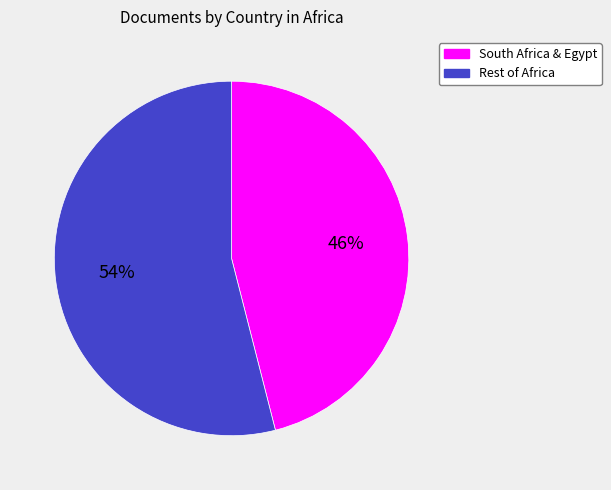

Is South Africa & Egypt the majority of the pie?

No